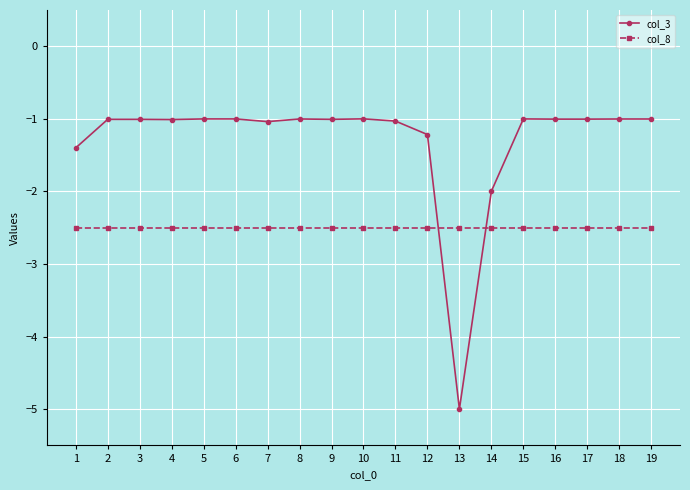

True or false: col_8 has a value of -2.5 at 16.

True